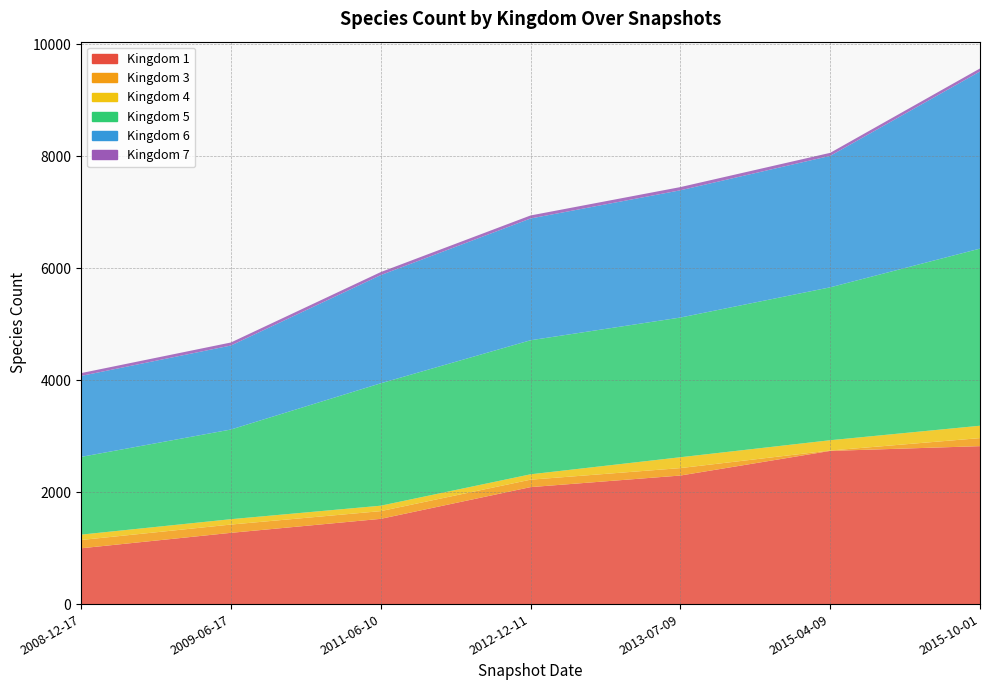

Reading right to left, transcribe all the data shown in this chart.

1: 2015-10-01=2822	2015-04-09=2737	2013-07-09=2297	2012-12-11=2090	2011-06-10=1523	2009-06-17=1273	2008-12-17=997
3: 2015-10-01=144	2015-04-09=7	2013-07-09=133	2012-12-11=133	2011-06-10=138	2009-06-17=148	2008-12-17=148
4: 2015-10-01=221	2015-04-09=184	2013-07-09=194	2012-12-11=96	2011-06-10=97	2009-06-17=96	2008-12-17=96
5: 2015-10-01=3165	2015-04-09=2732	2013-07-09=2496	2012-12-11=2395	2011-06-10=2187	2009-06-17=1602	2008-12-17=1389
6: 2015-10-01=3165	2015-04-09=2349	2013-07-09=2274	2012-12-11=2176	2011-06-10=1933	2009-06-17=1501	2008-12-17=1447
7: 2015-10-01=54	2015-04-09=54	2013-07-09=57	2012-12-11=54	2011-06-10=54	2009-06-17=54	2008-12-17=50